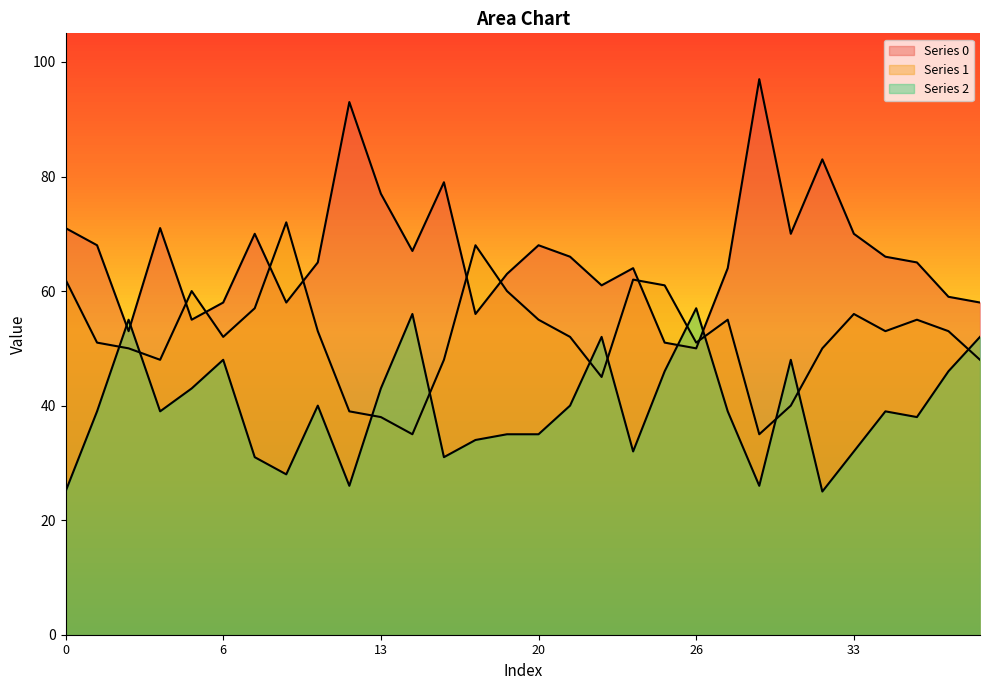

Rank the series at 21 from highest to lowest value.

Series 0, Series 1, Series 2